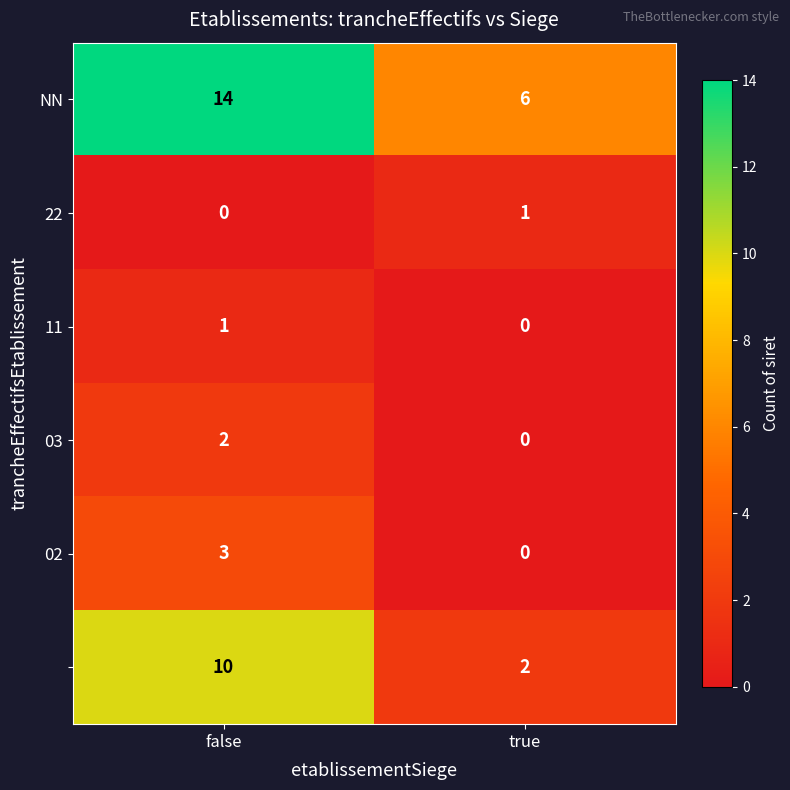

At which category does the chart reach its peak across all series?

false